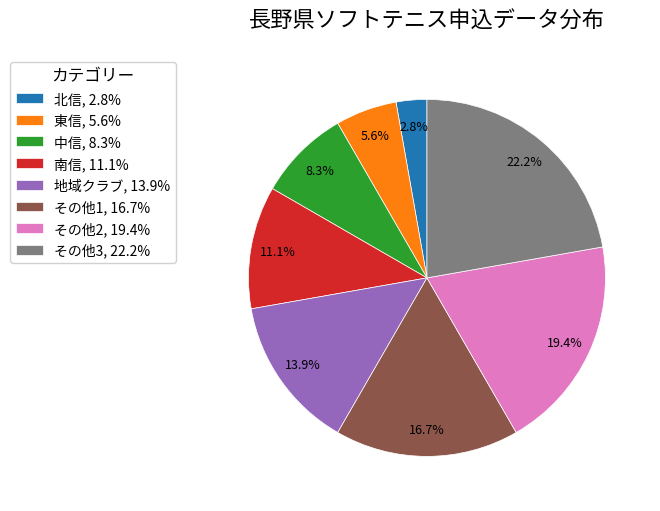

Rank the categories by value from highest to lowest.

その他3, 22.2%, その他2, 19.4%, その他1, 16.7%, 地域クラブ, 13.9%, 南信, 11.1%, 中信, 8.3%, 東信, 5.6%, 北信, 2.8%